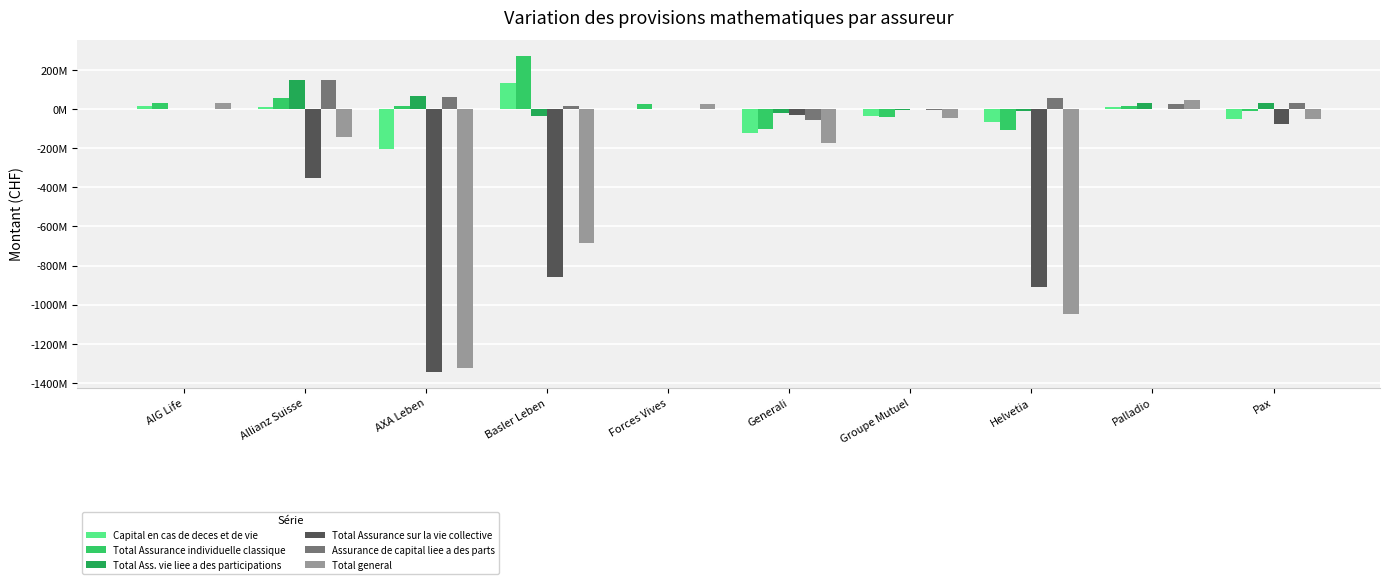

What is the spread (max minus min) of values at Pax?

106931932